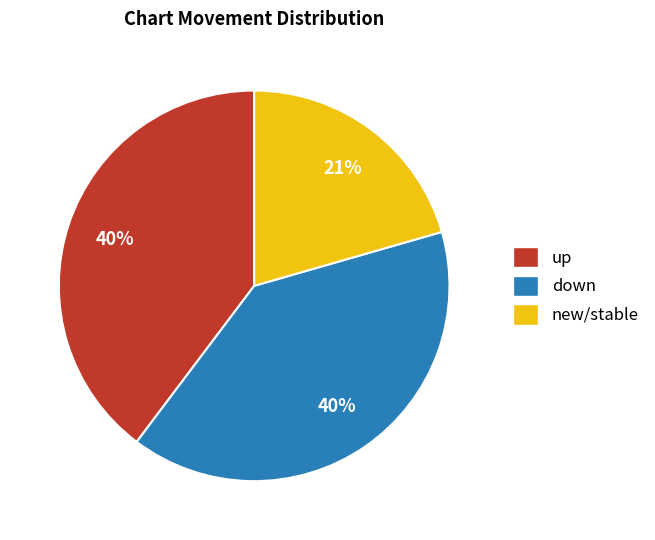

How many segments does this pie chart have?

3